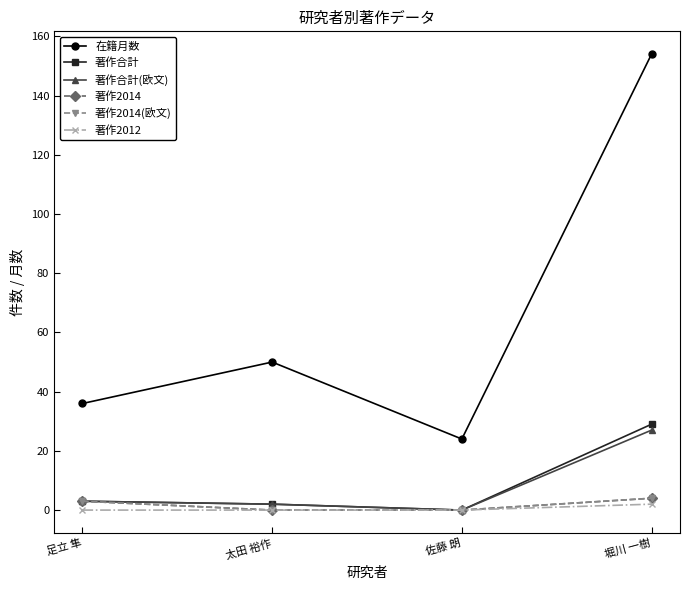

True or false: 著作合計(欧文) has more than 1 interior local peaks.

False